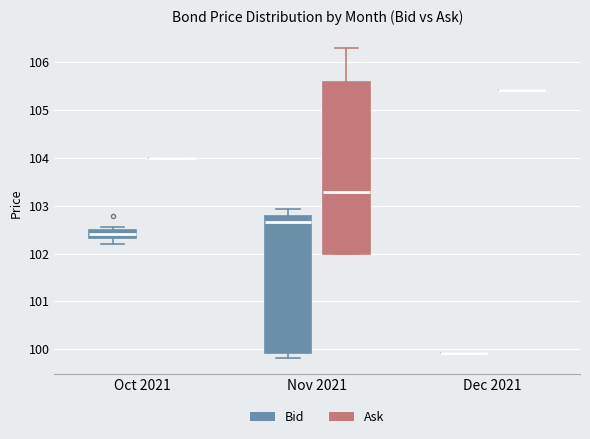

Reading left to right, read every box against the y-axis: the position of its median line, the range the box covers, and the ends of its whiskers. The values are not printed on the chart, so give them approximately, as read against the axis.

Oct 2021 (Bid): median 102.4, box 102.3 to 102.5, whiskers 102.2 to 102.6
Oct 2021 (Ask): box collapsed to a line at 104.0, whiskers 104.0 to 104.0
Nov 2021 (Bid): median 102.7, box 99.9 to 102.8, whiskers 99.8 to 102.9
Nov 2021 (Ask): median 103.3, box 102.0 to 105.6, whiskers 102.0 to 106.3
Dec 2021 (Bid): box collapsed to a line at 99.9, whiskers 99.9 to 99.9
Dec 2021 (Ask): box collapsed to a line at 105.4, whiskers 105.4 to 105.4